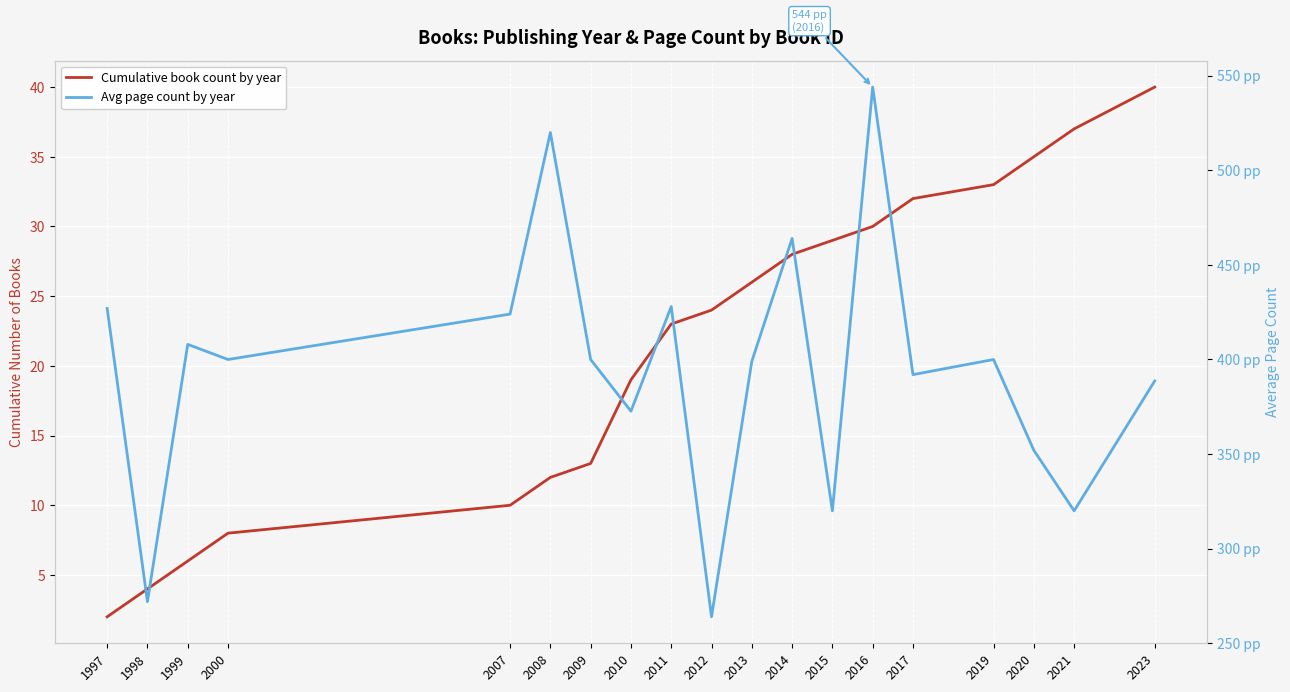

What are all the series names shown in the legend?

Cumulative book count by year, Avg page count by year